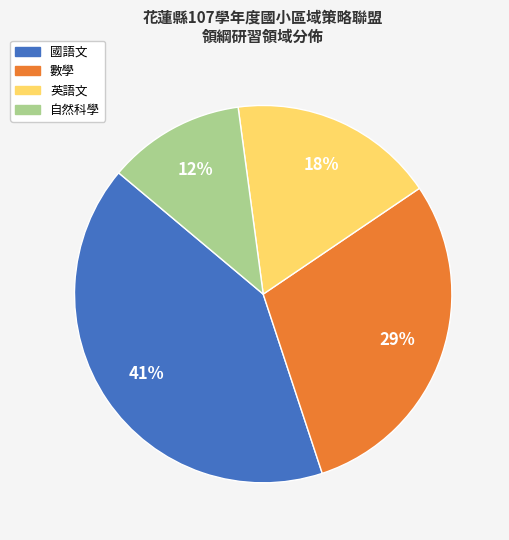

What is the ratio of the value at 自然科學 to the value at 數學?

0.4